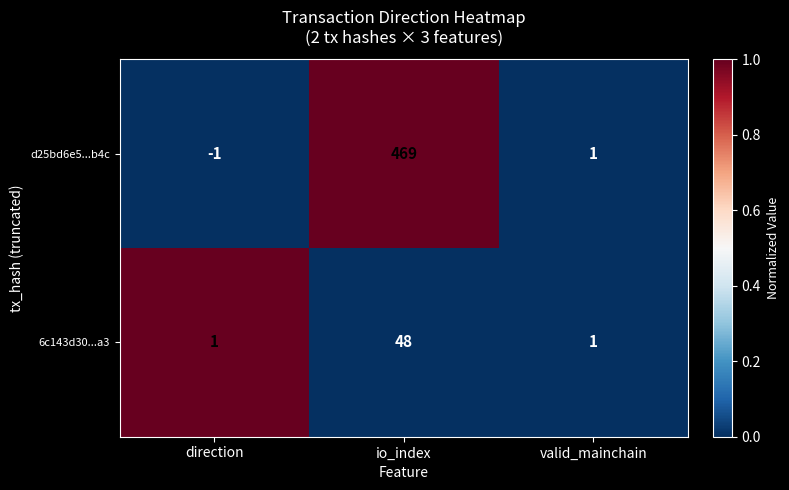

Count the 6c143d30...a3 values in the range 1 to 48.

3